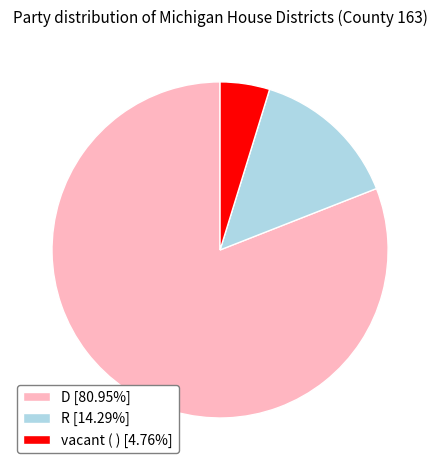

Count the number of slices in the pie.

3